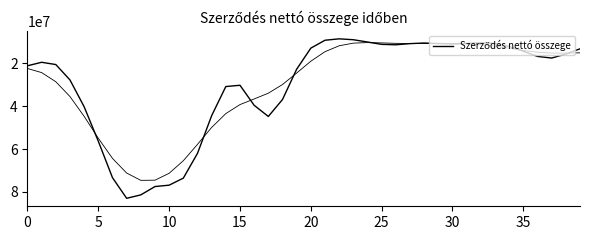

What is the change in value from 24 to 30?

+880449.9